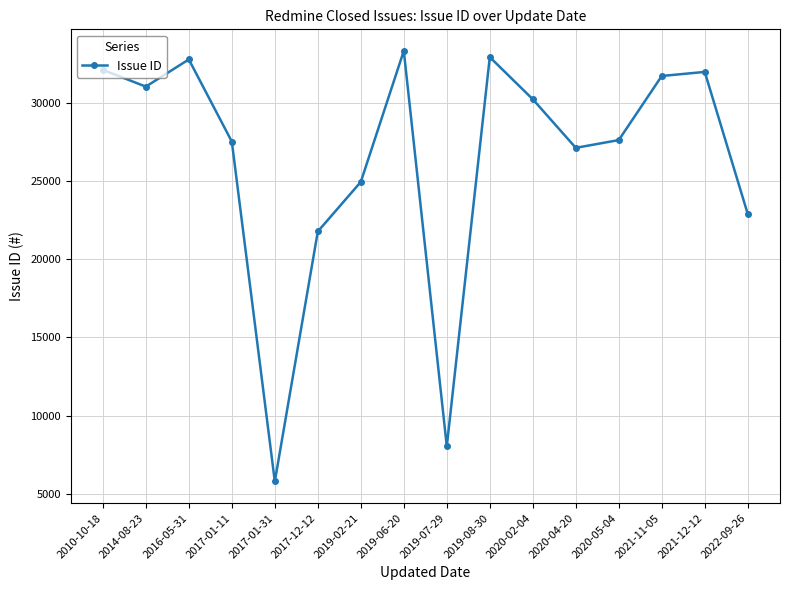

What is the average value?

26368